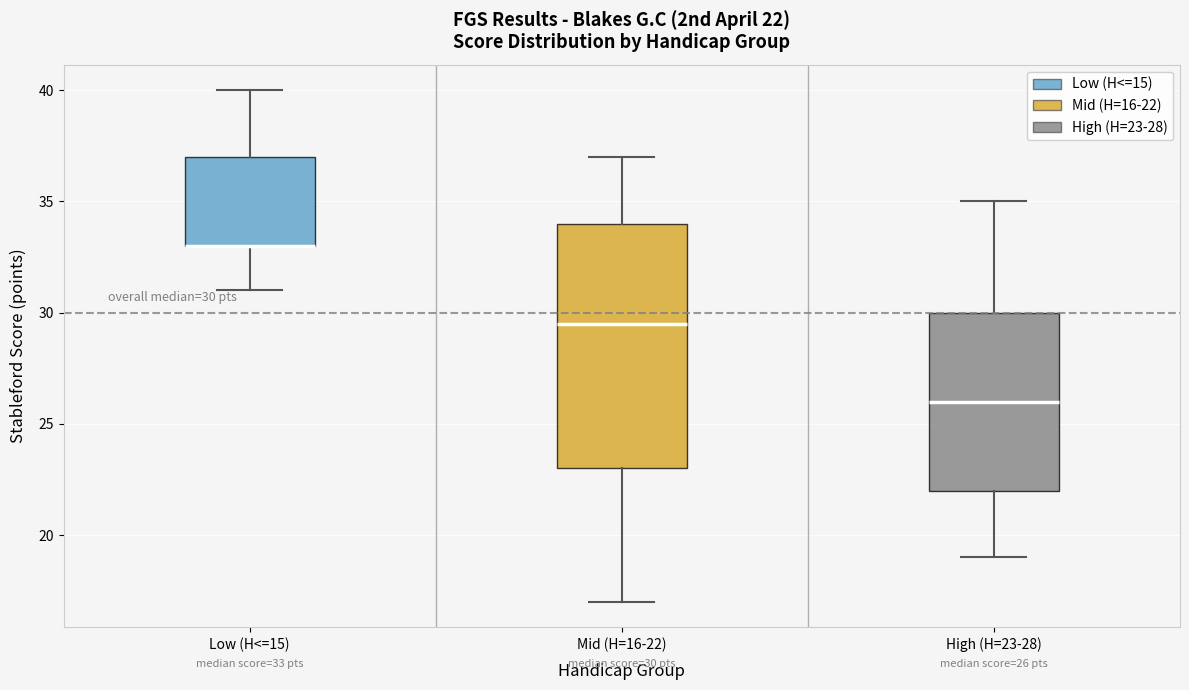

Comparing the boxes themselves (not the whiskers), which one is the tallest?

Mid (H=16-22)